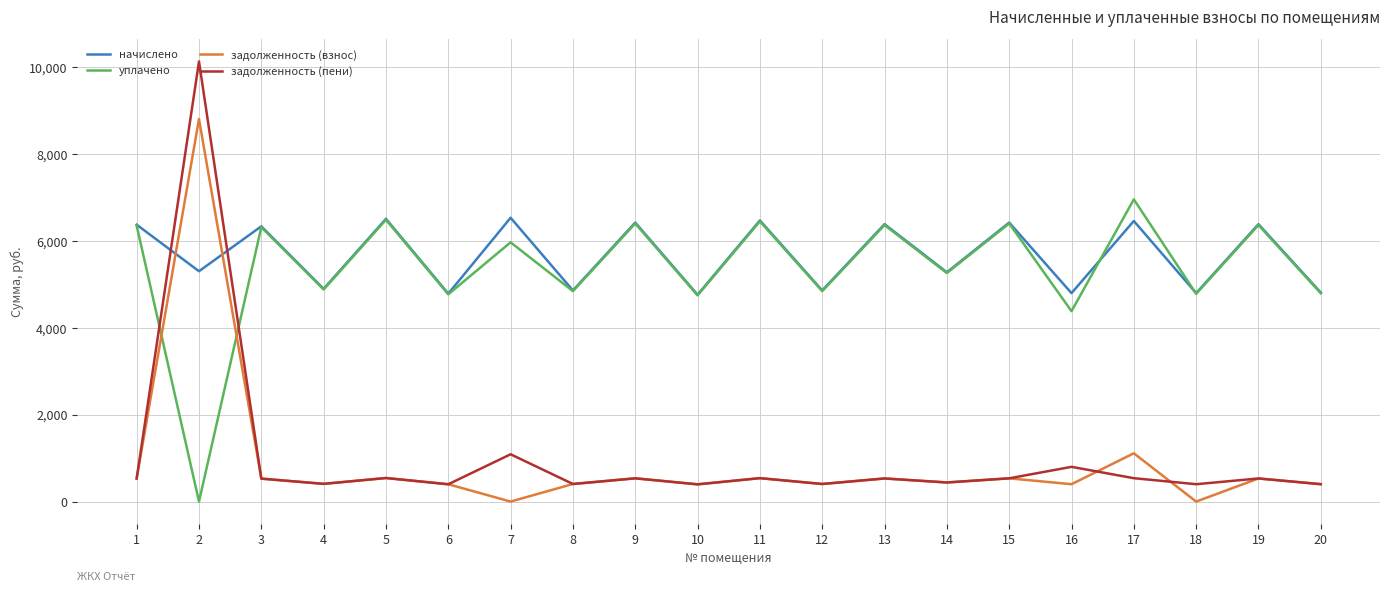

What is the sum of the задолженность (взнос) values at 8 and 15?

940.8